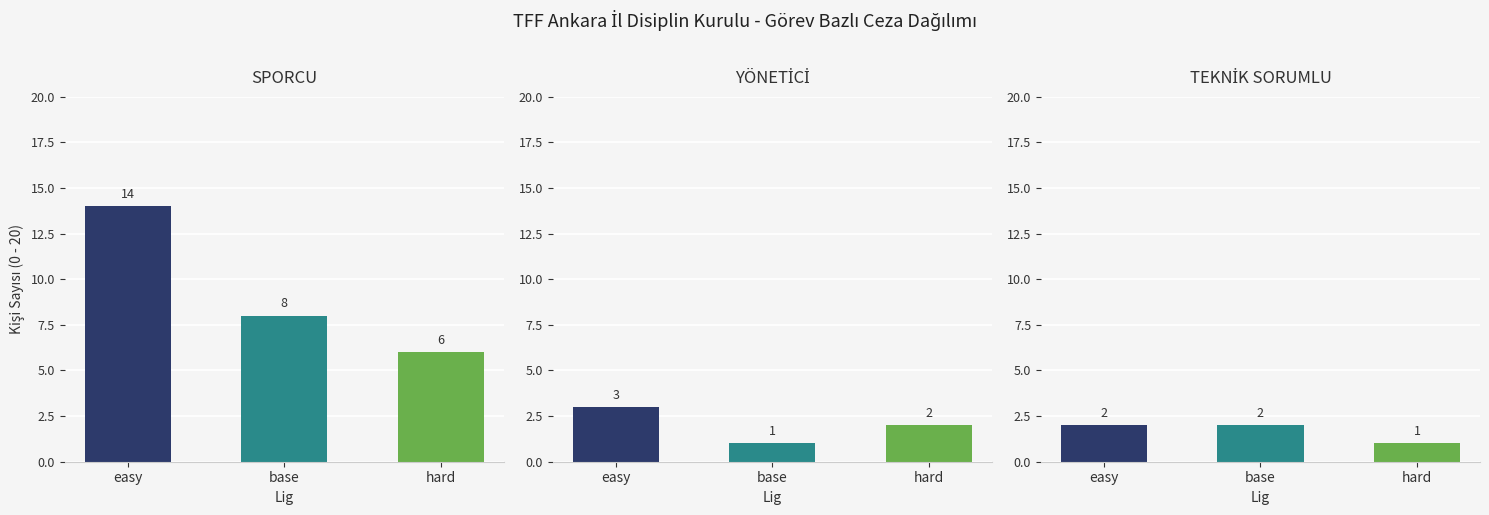

At how many categories does at least one series exceed 10?

1